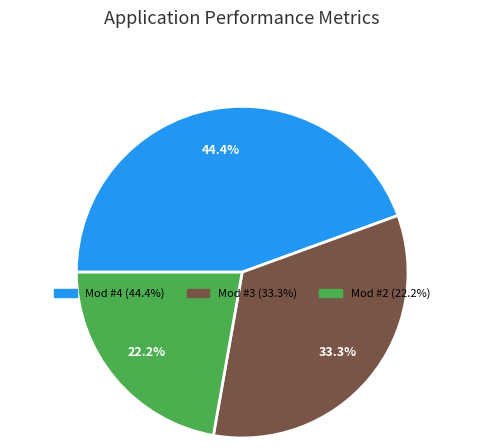

Does any single category account for the majority?

No